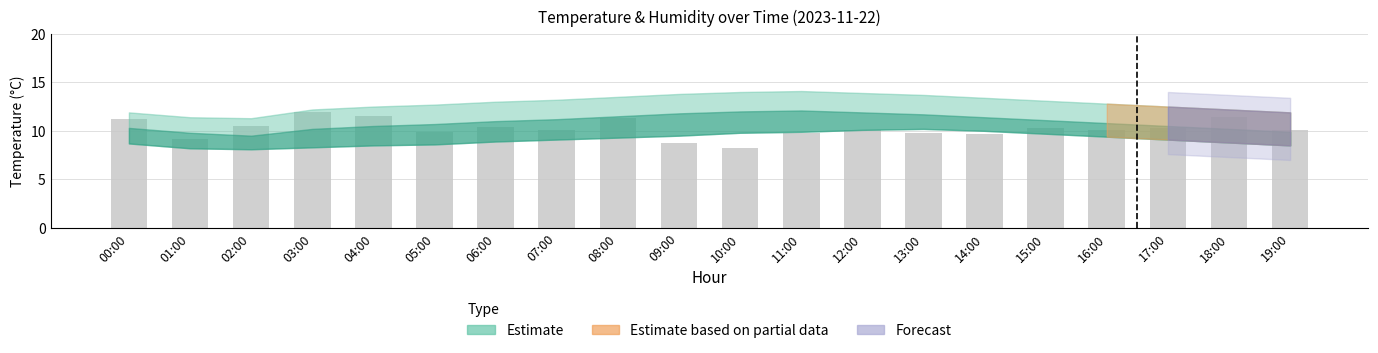

What is the greatest value displayed?

11.9